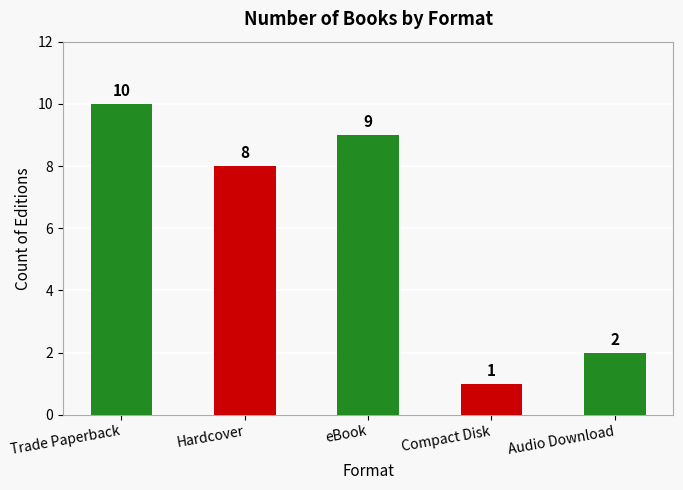

What is the sum of all values?

30